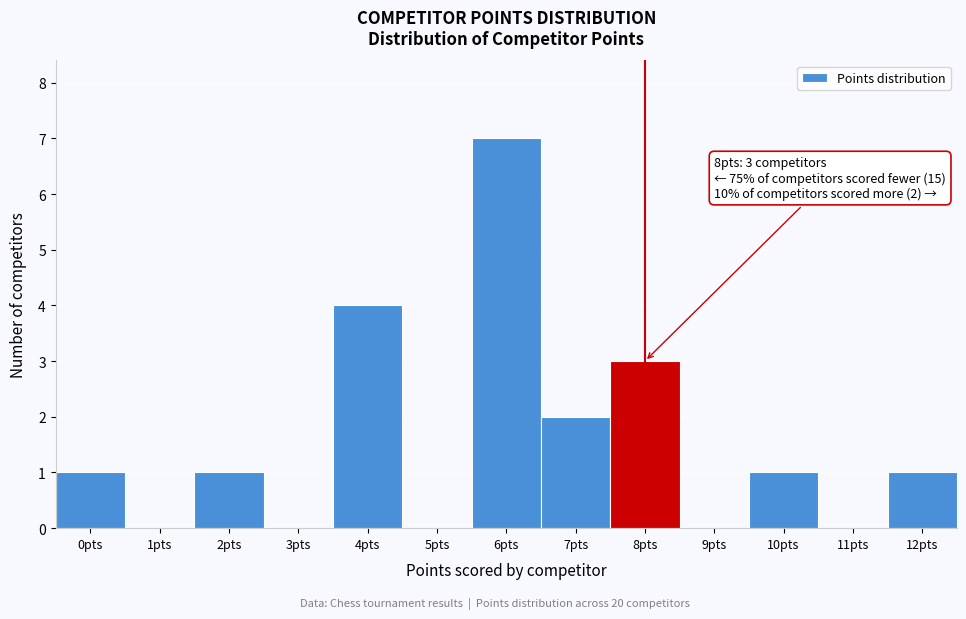

Reading left to right, extract all data points from this chart.

0pts=1	1pts=0	2pts=1	3pts=0	4pts=4	5pts=0	6pts=7	7pts=2	8pts=3	9pts=0	10pts=1	11pts=0	12pts=1